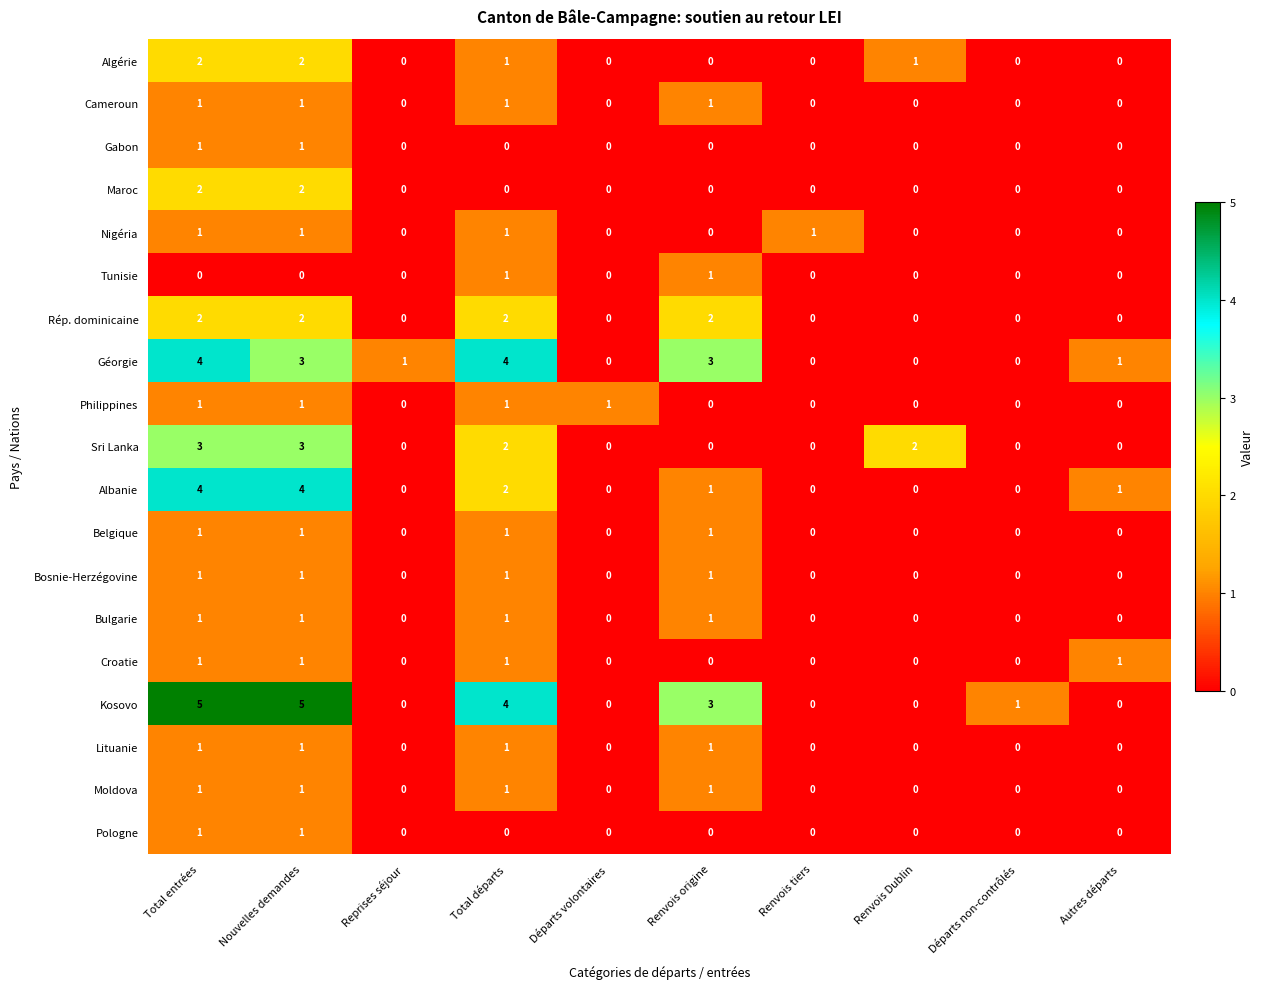

Which series has the largest range (max minus min)?

Kosovo